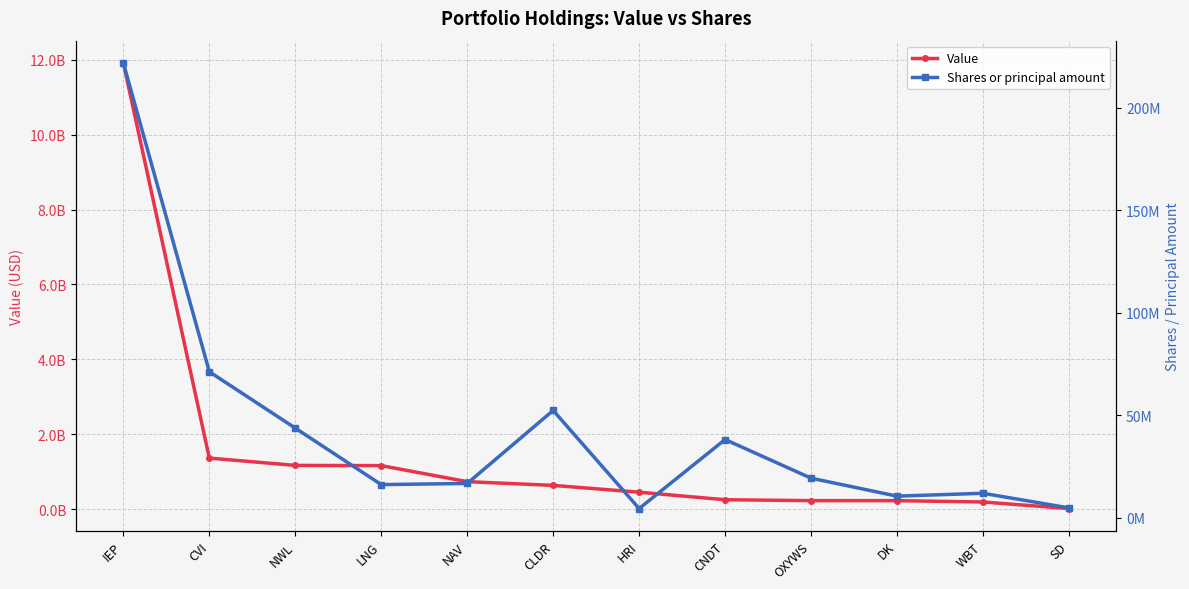

How many categories are shown in the chart?

12